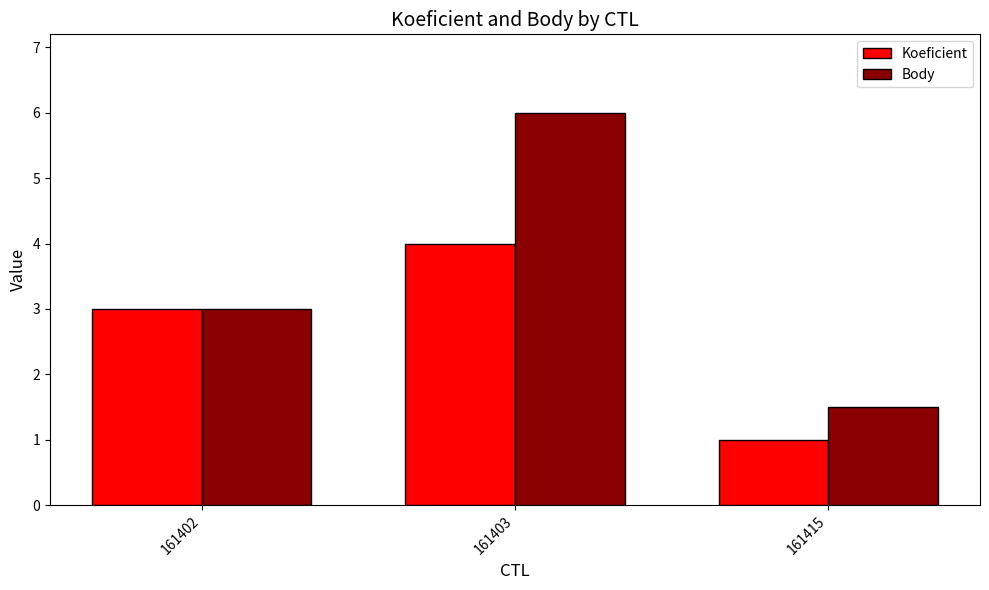

True or false: Body has a value of 3.0 at 161402.

True